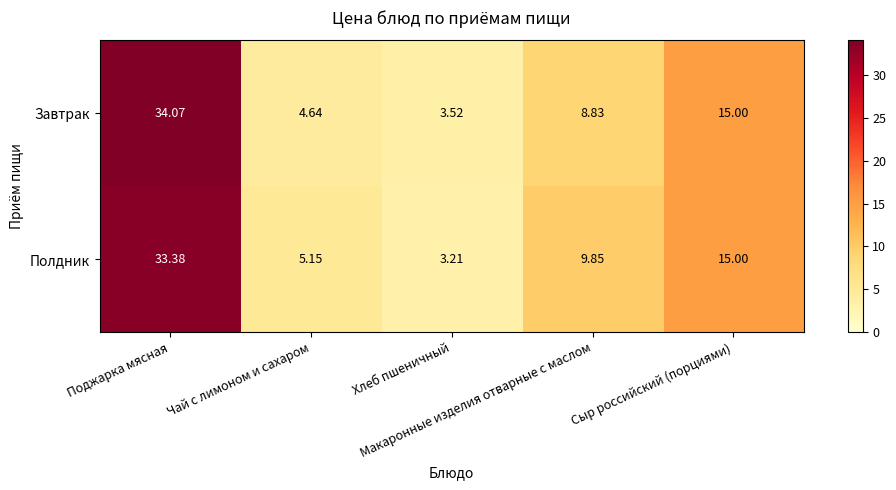

Rank the series by their maximum value, from highest to lowest.

Завтрак, Полдник